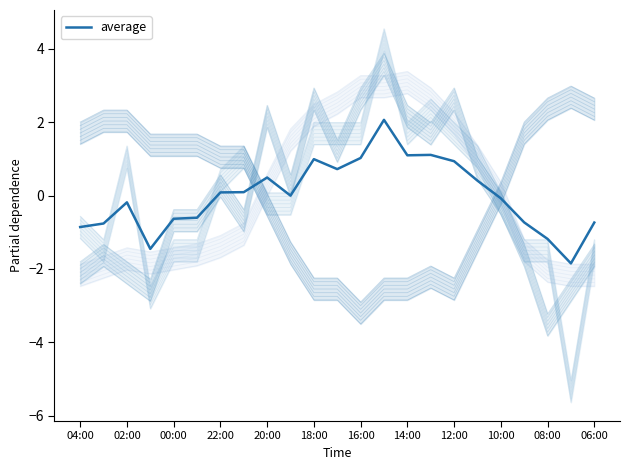

What is the sum of the values at 04:00 and 08:00?

-2.0